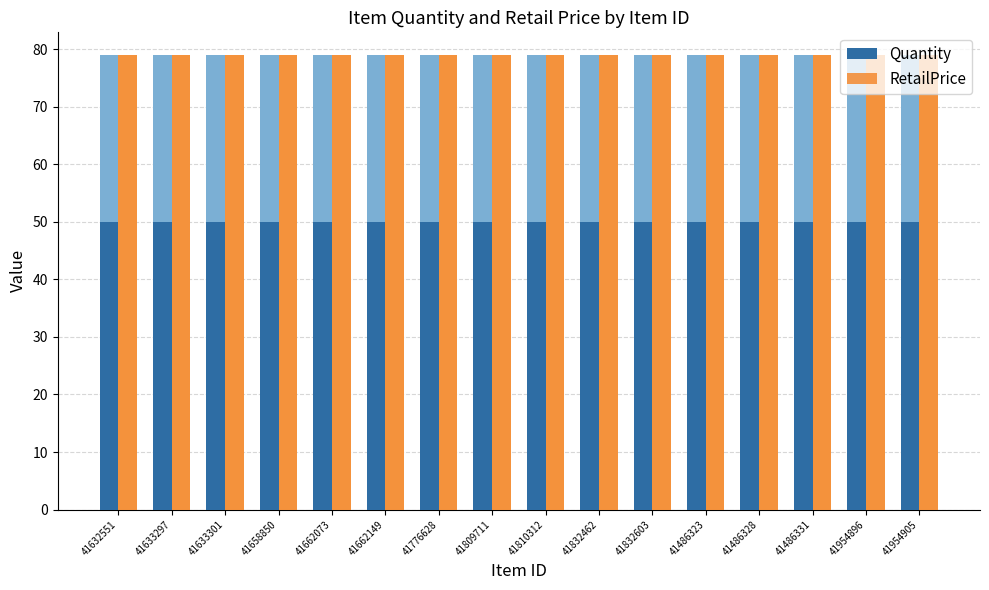

Rank the series by their maximum value, from lowest to highest.

Quantity, RetailPrice